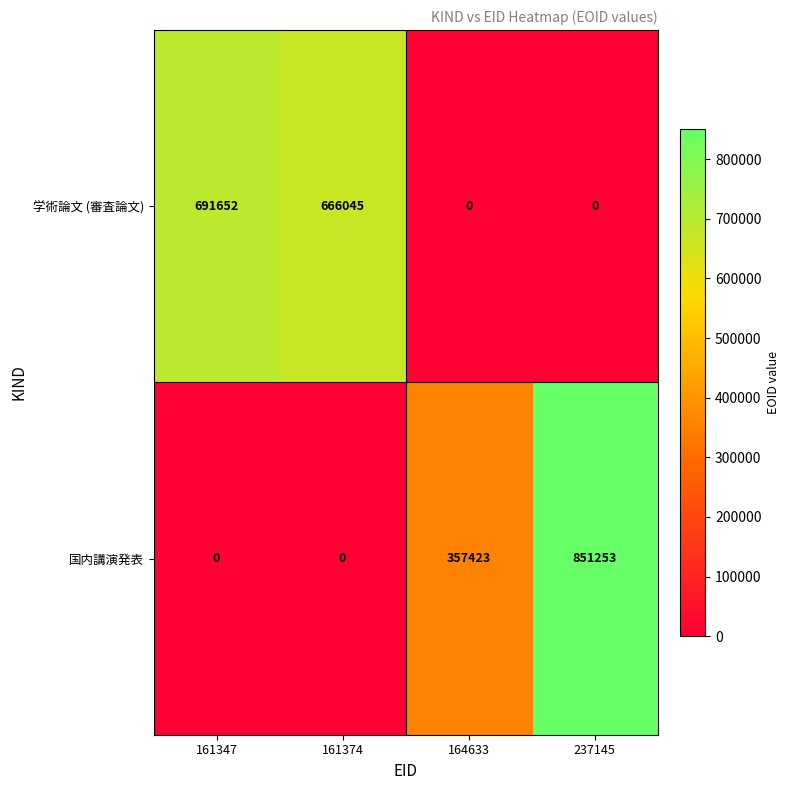

At which category is the sum across all series the highest?

237145